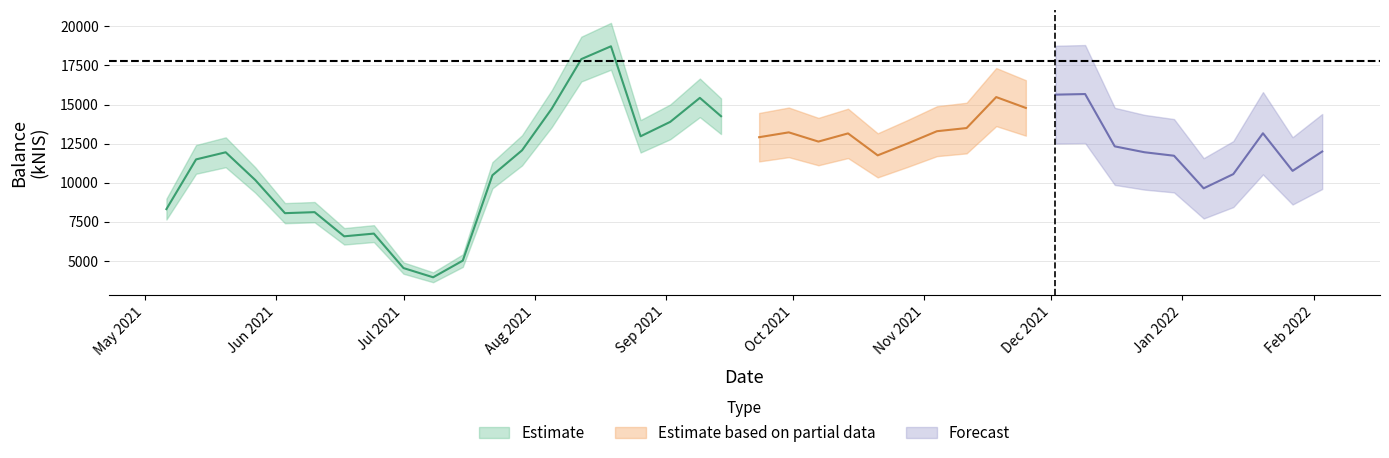

What is the change in value from 2021-06-24 to 2021-08-12?

+11160.2